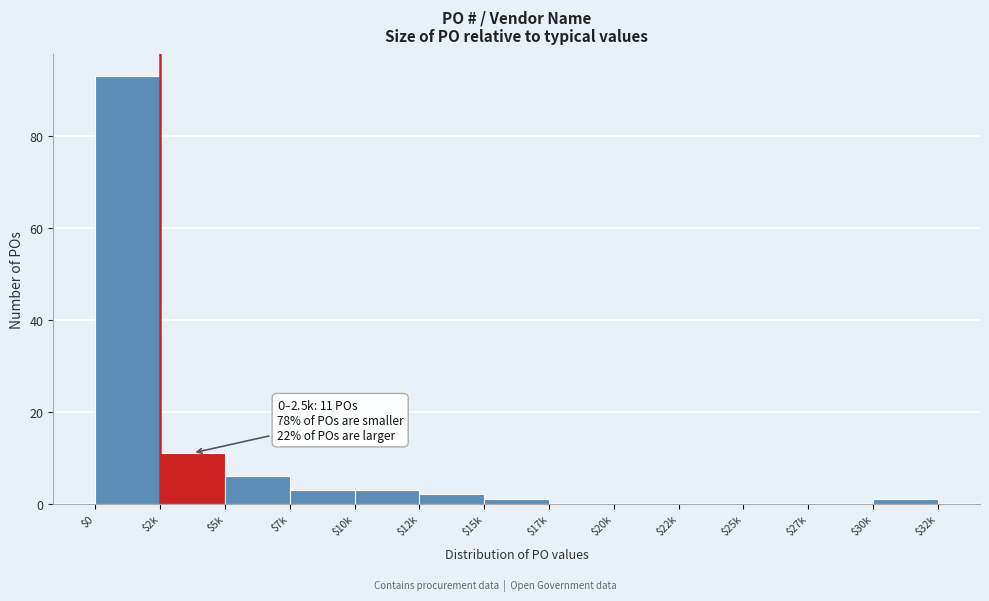

At which label is the value closest to 46?

$2k